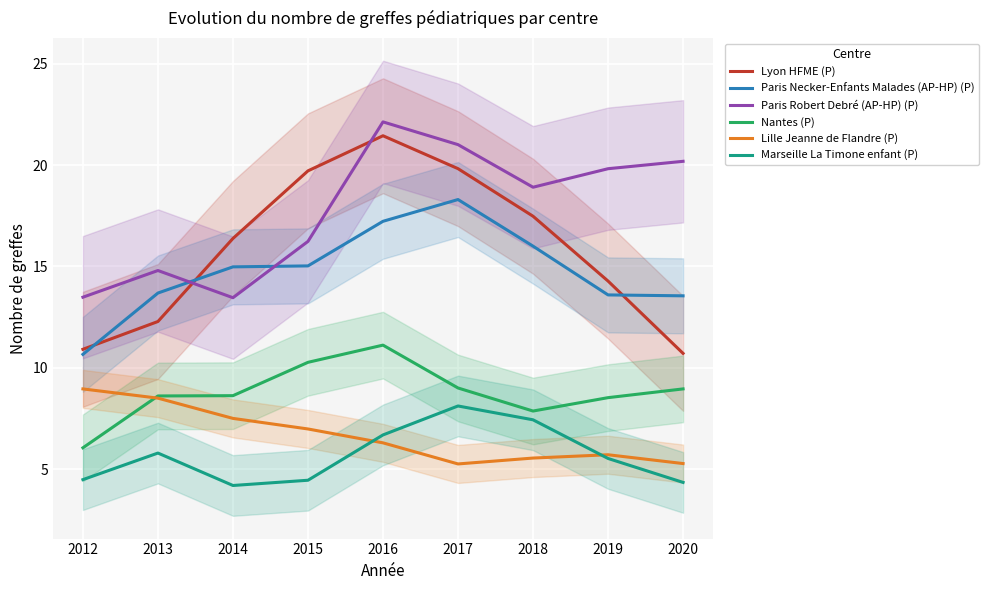

Where does the Marseille La Timone enfant (P) series first go above 5?

2013